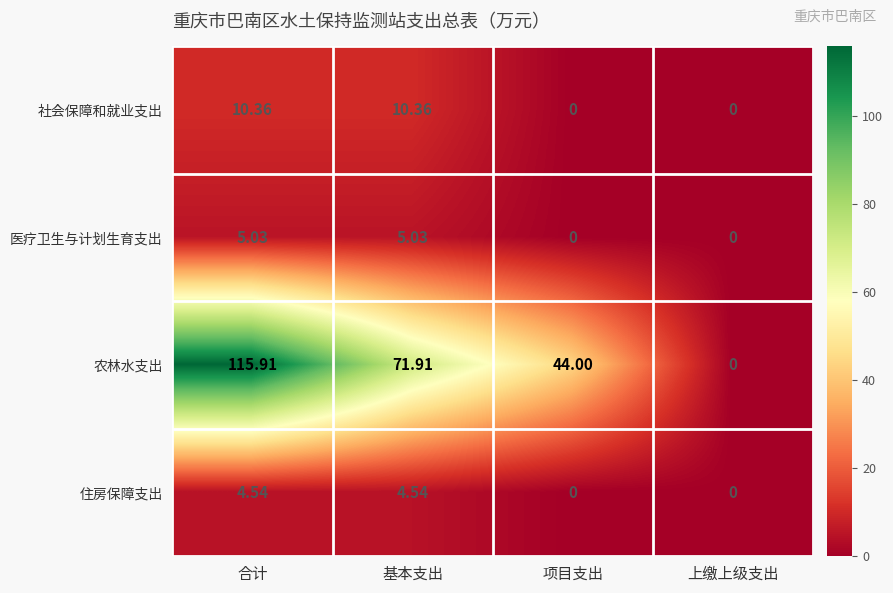

Which series has the largest total across all categories?

农林水支出